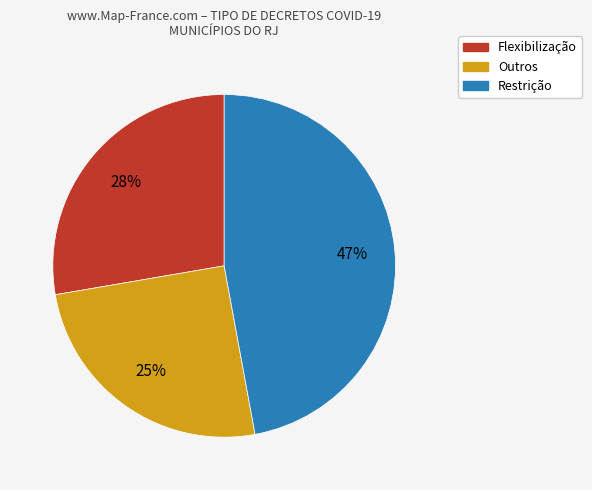

Does any single category account for the majority?

No